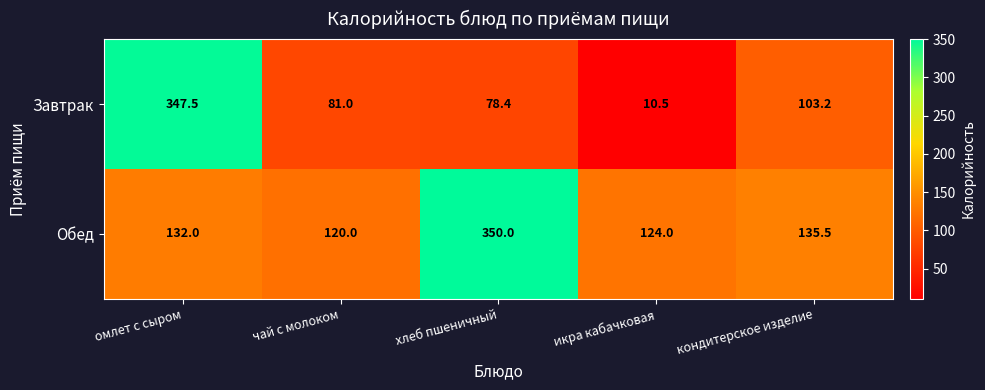

How many distinct data groups are displayed?

2